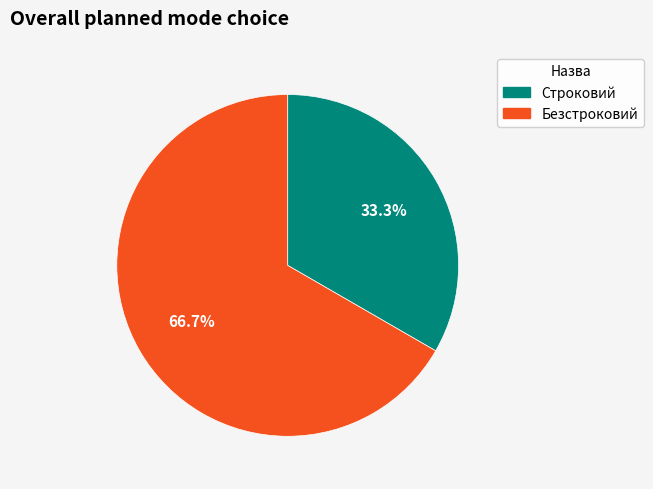

True or false: Строковий accounts for 22% of the total.

False